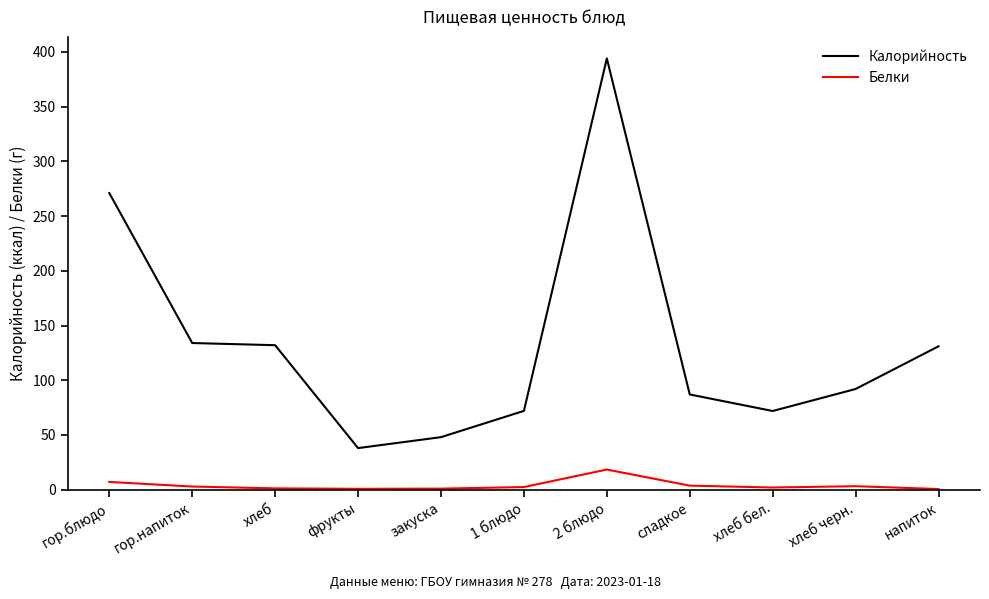

At how many categories does at least one series exceed 259?

2